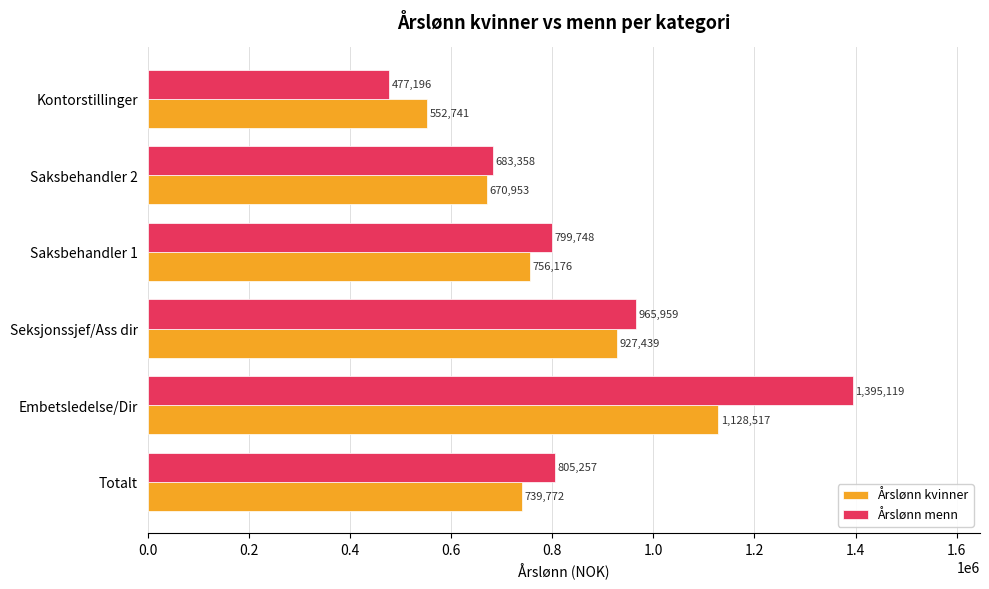

List the series in order of their peak value, lowest first.

Årslønn kvinner, Årslønn menn